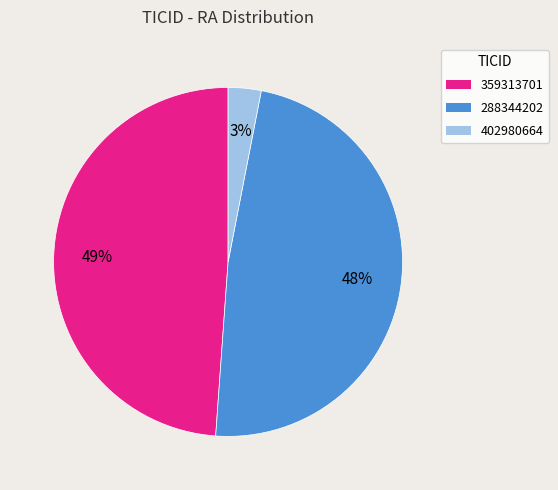

What percentage is the 402980664 slice, to the nearest percent?

3%